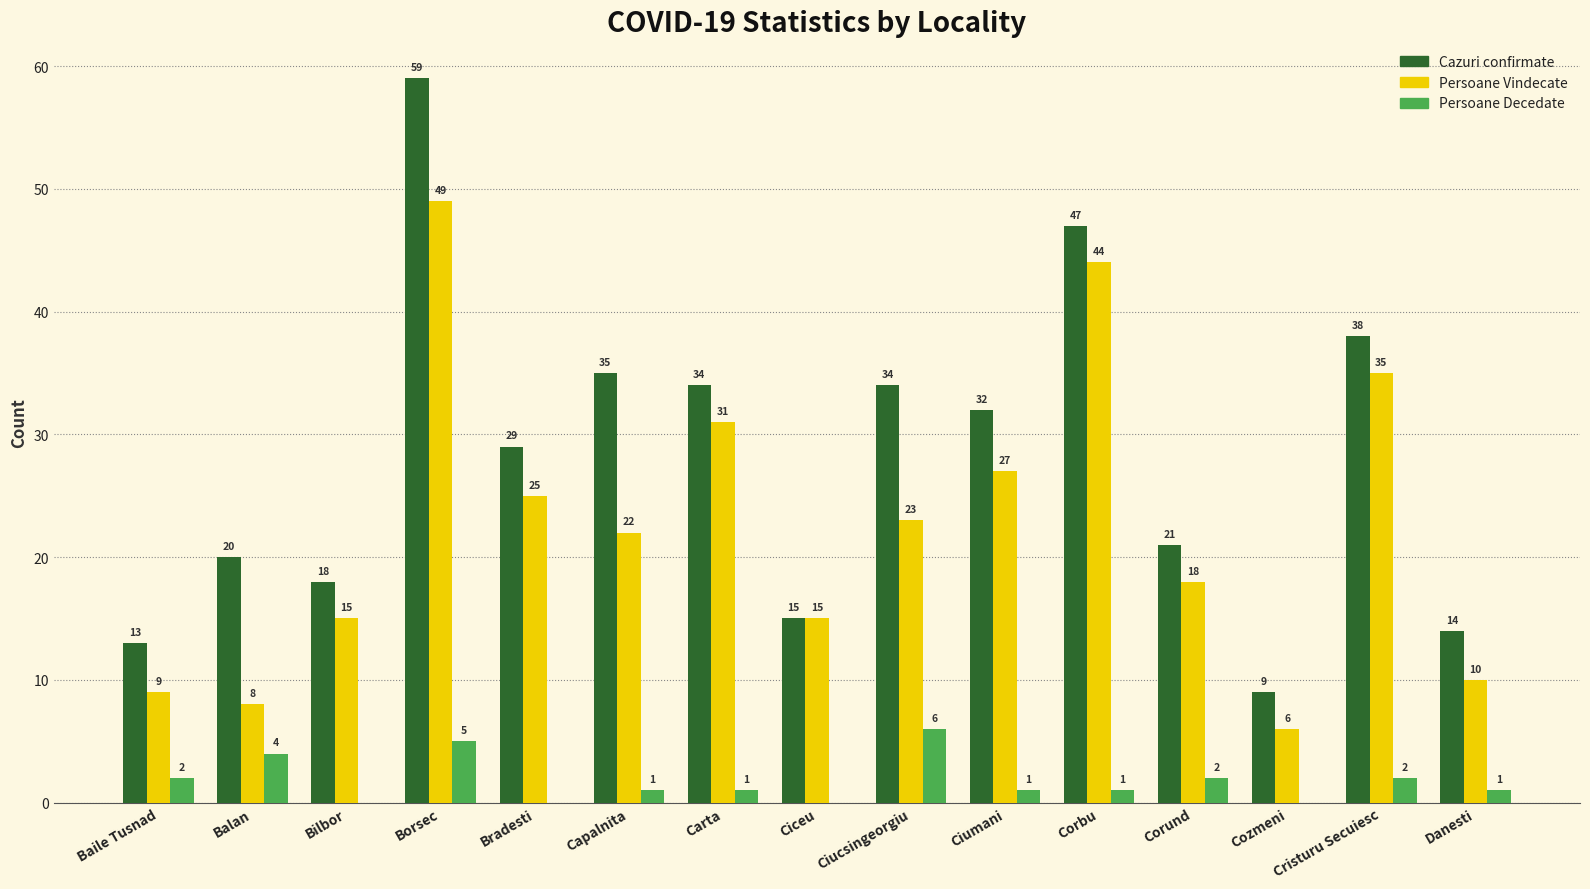

Read the Persoane Vindecate value at Ciucsingeorgiu, to the nearest 5.

25